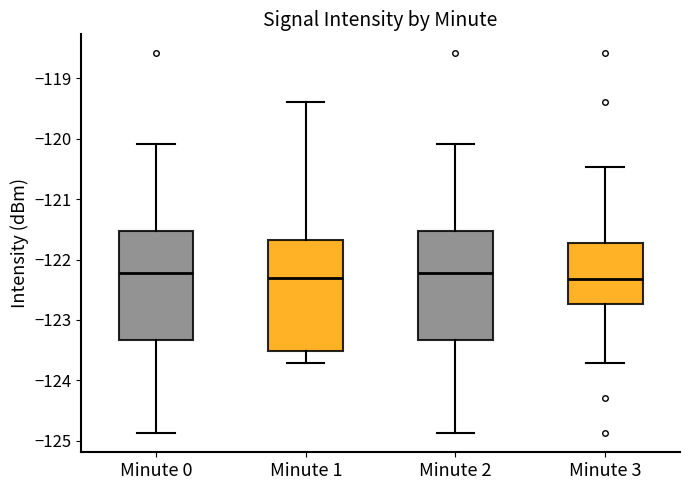

Reading left to right, transcribe this box plot: for each box, give where its median line is, the range the box spans, and where its two whiskers end, as read against the y-axis. The values are not printed on the chart, so give them approximately, as read against the axis.

Minute 0: median -122.2, box -123.3 to -121.5, whiskers -124.9 to -120.1
Minute 1: median -122.3, box -123.5 to -121.7, whiskers -123.7 to -119.4
Minute 2: median -122.2, box -123.3 to -121.5, whiskers -124.9 to -120.1
Minute 3: median -122.3, box -122.7 to -121.7, whiskers -123.7 to -120.5